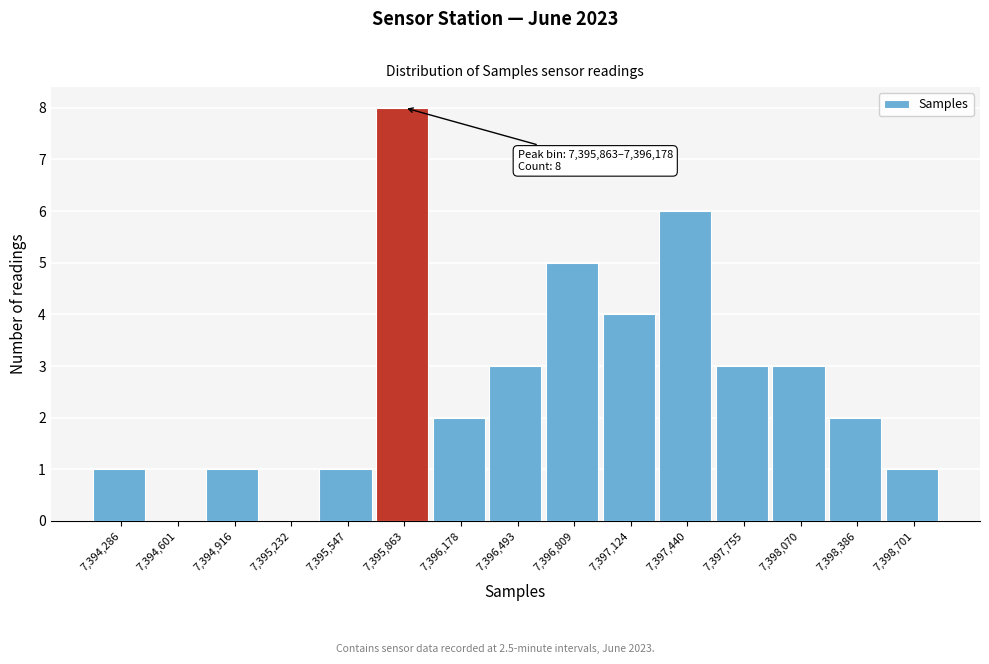

Reading left to right, list all the values displayed in this chart.

7,394,286=1	7,394,601=0	7,394,916=1	7,395,232=0	7,395,547=1	7,395,863=8	7,396,178=2	7,396,493=3	7,396,809=5	7,397,124=4	7,397,440=6	7,397,755=3	7,398,070=3	7,398,386=2	7,398,701=1